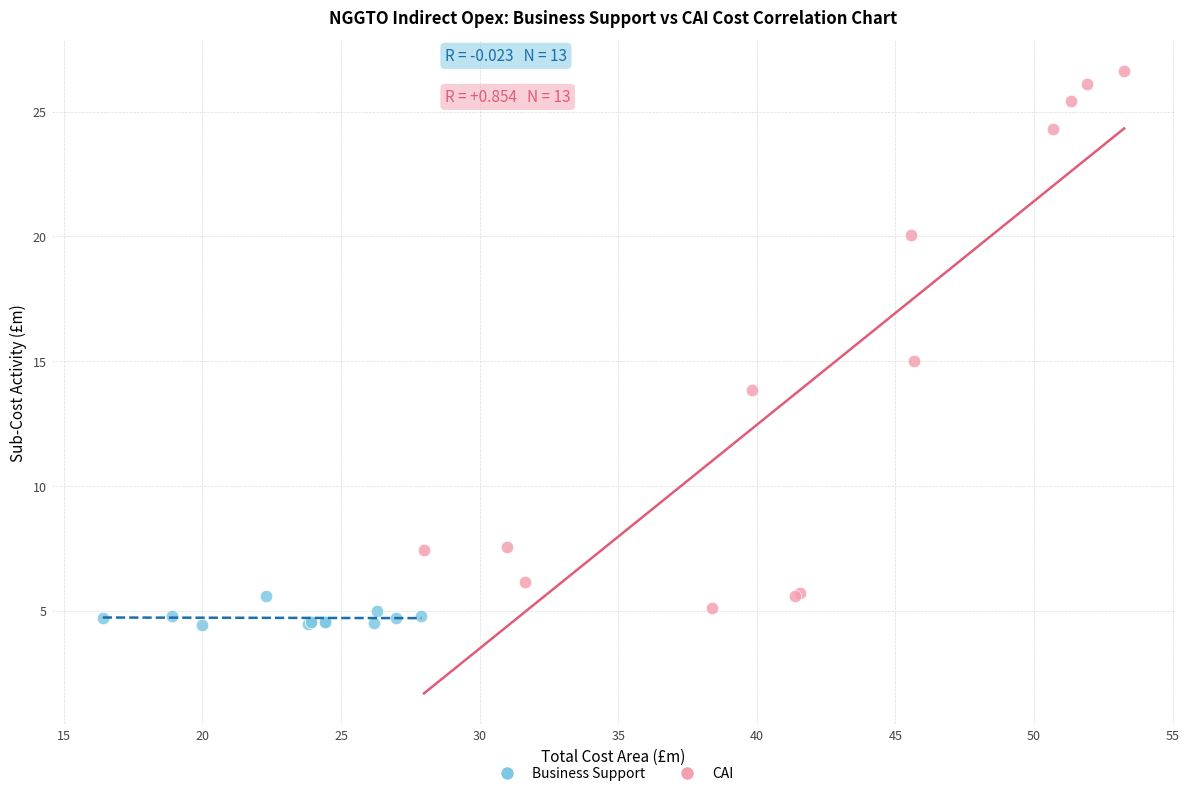

Which series has the widest spread of Y values?

CAI